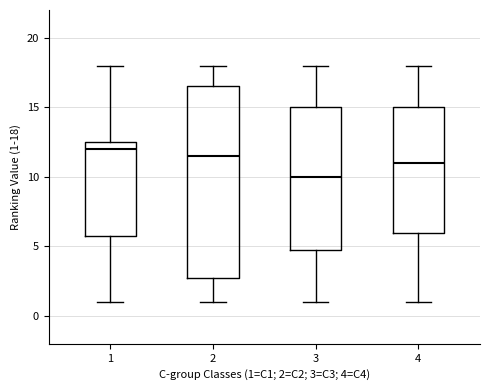

Where is the lower edge of the box at x = 4 on the y-axis? The values are not printed on the chart, so give them approximately, as read against the axis.

6.0